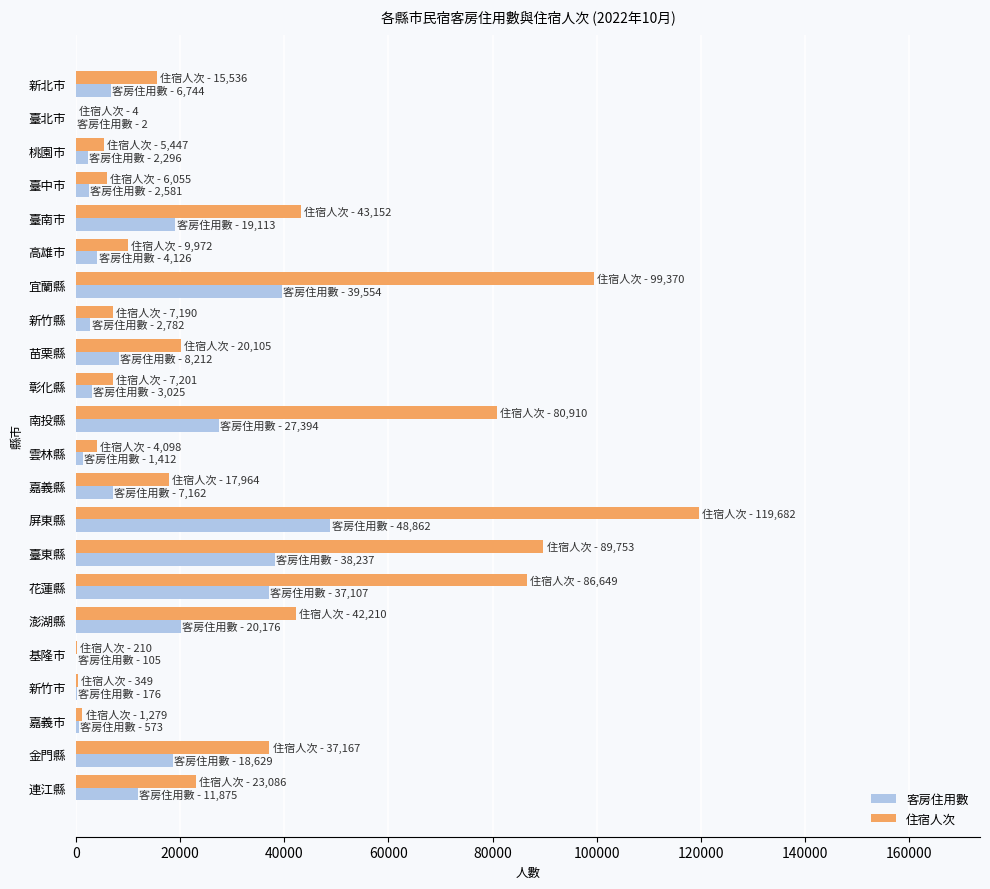

Between 南投縣 and 花蓮縣, which series saw the biggest shift?

客房住用數